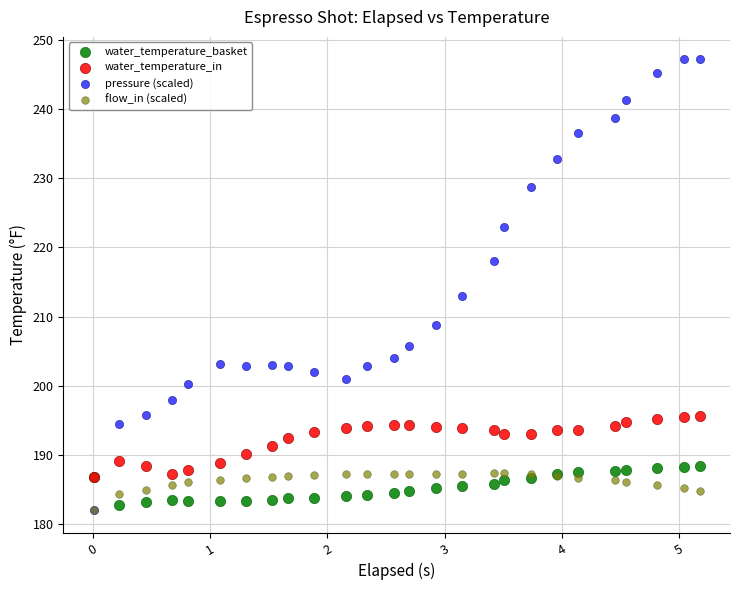

What are all the series names shown in the legend?

water_temperature_basket, water_temperature_in, pressure (scaled), flow_in (scaled)